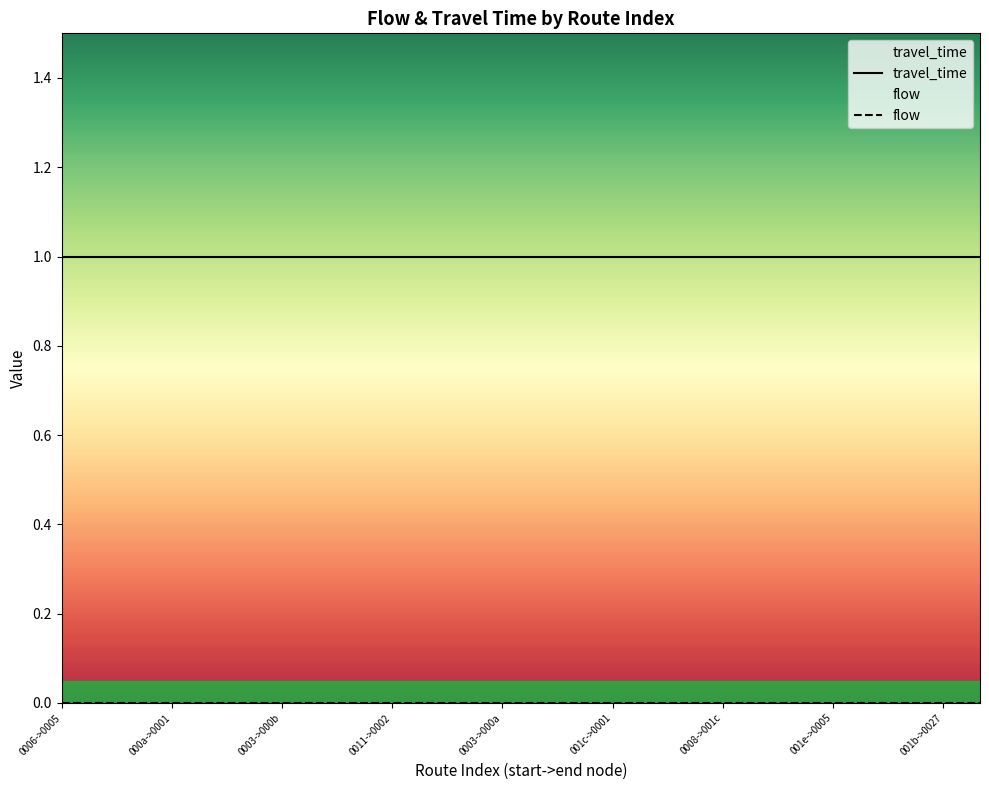

True or false: travel_time and flow intersect in this chart.

False